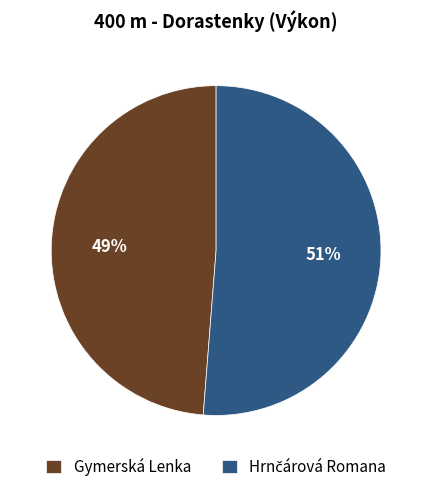

To the nearest percent, what is the difference between the largest and smallest slice percentages?

2%